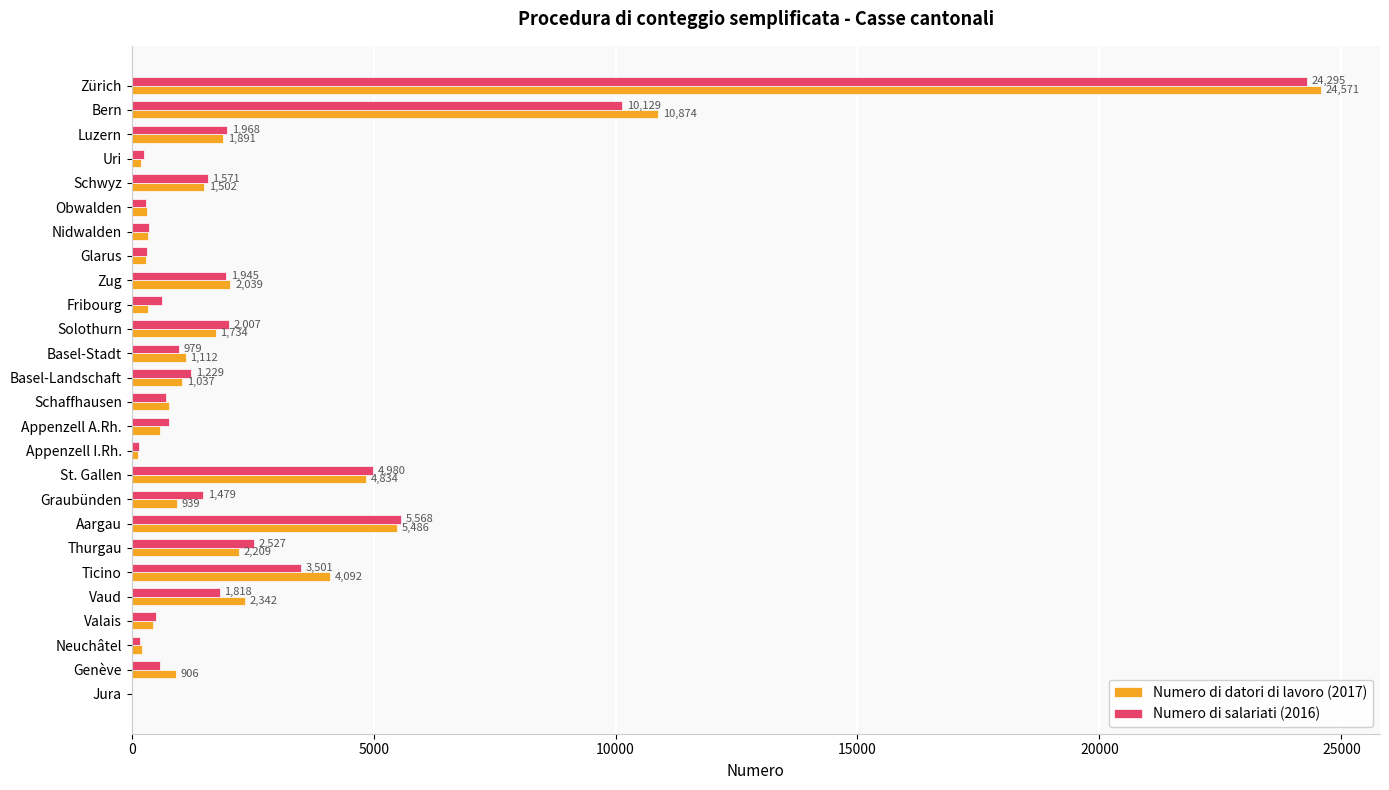

Between Appenzell I.Rh. and Thurgau, which series saw the biggest shift?

Numero di salariati (2016)